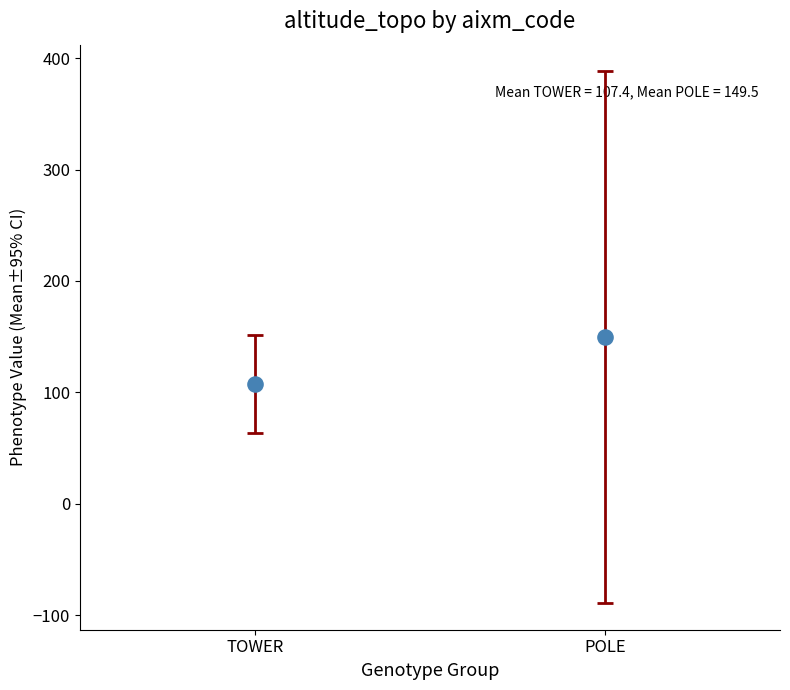

What is the range of Y values (max minus min)?

42.1